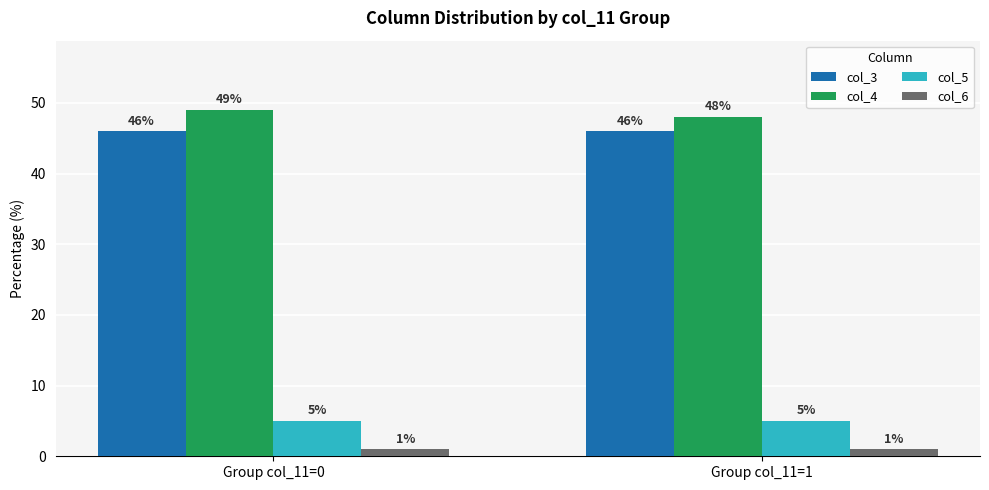

How many groups of bars are there?

2